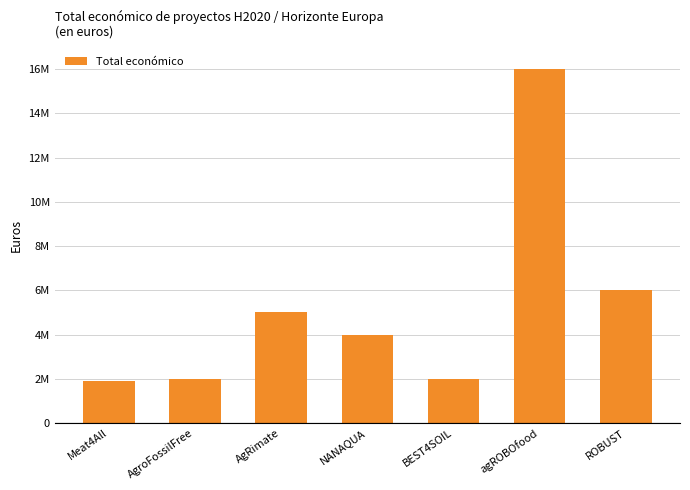

At which label does the data first exceed 3981772?

AgRimate